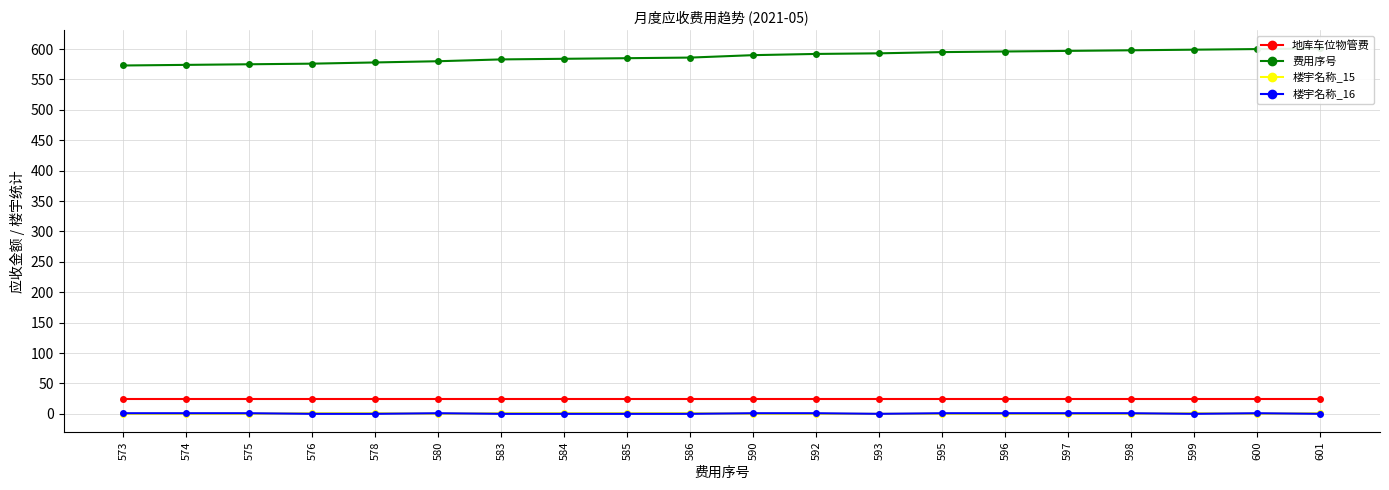

Reading left to right, list all the values displayed in this chart.

地库车位物管费: 25	25	25	25	25	25	25	25	25	25	25	25	25	25	25	25	25	25	25	25
费用序号: 573	574	575	576	578	580	583	584	585	586	590	592	593	595	596	597	598	599	600	601
楼宇名称_15: 0	0	0	1	1	0	1	1	1	1	0	0	0	0	0	0	0	1	0	1
楼宇名称_16: 1	1	1	0	0	1	0	0	0	0	1	1	0	1	1	1	1	0	1	0